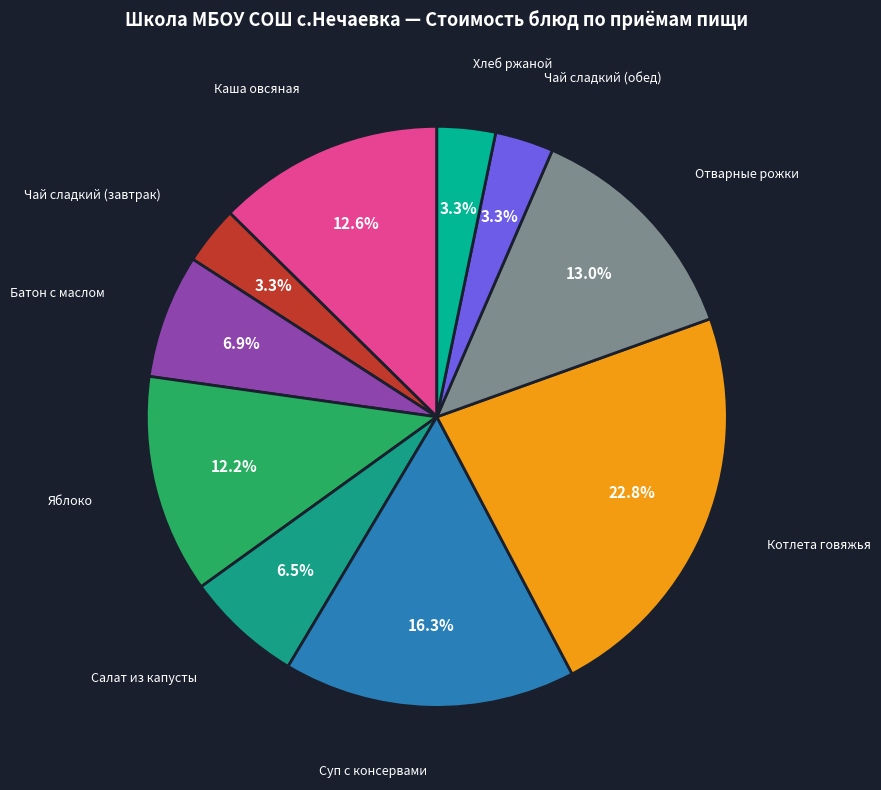

How much of the chart is everything except Котлета говяжья?

77.2%